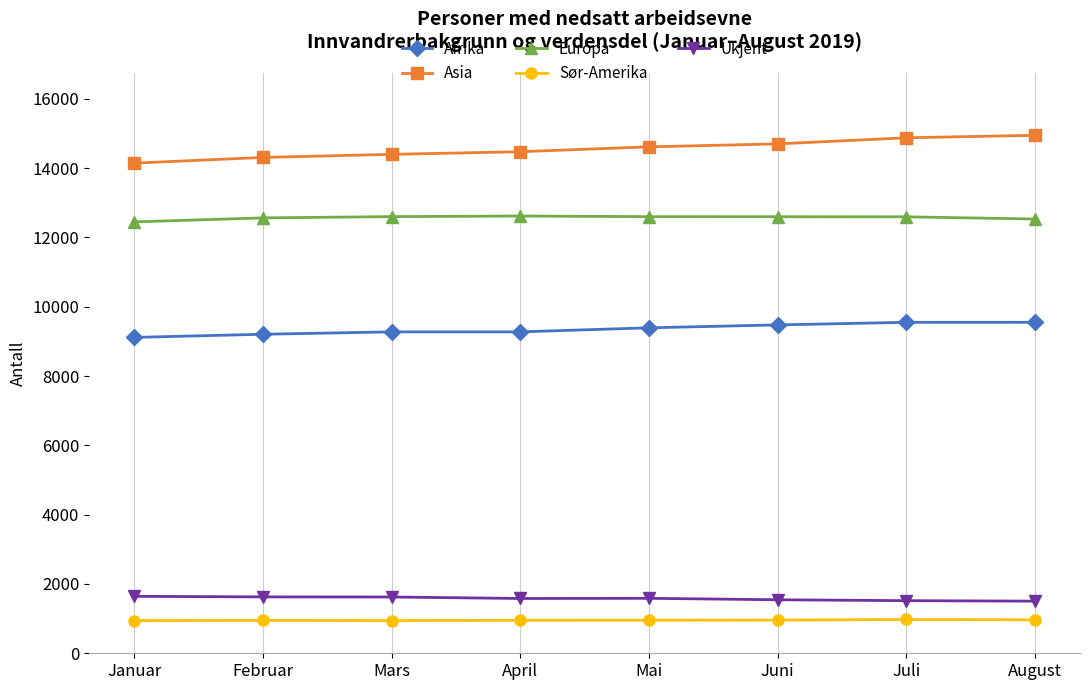

What is the greatest value displayed?

14945